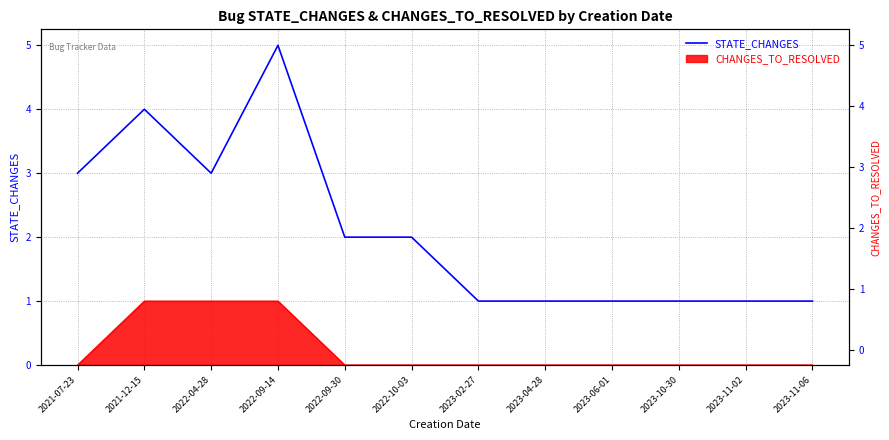

What is the maximum value shown in the chart?

5